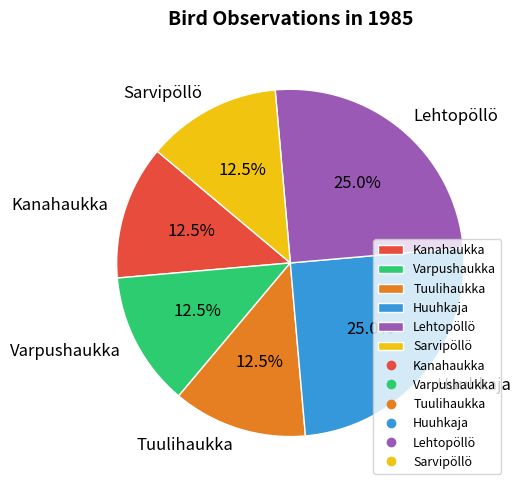

How much of the chart is everything except Sarvipöllö?

87.5%